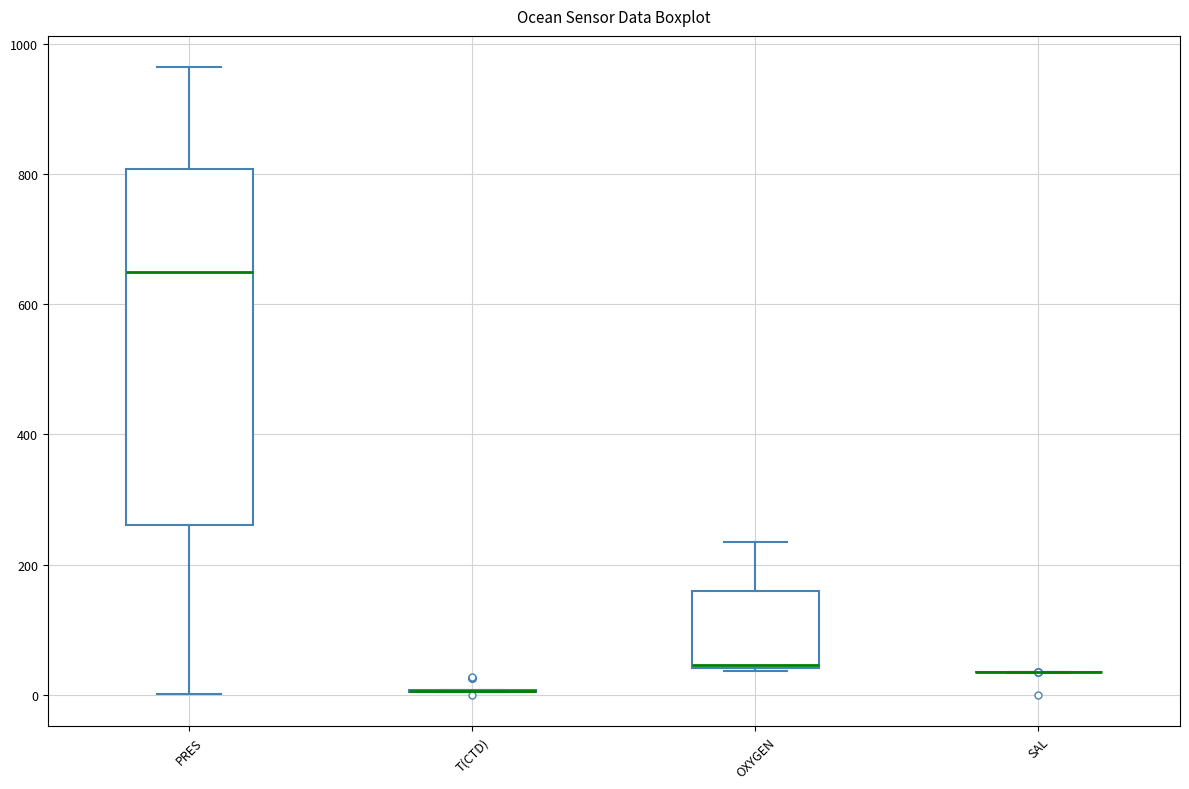

Reading left to right, read every box against the y-axis: the position of its median line, the range the box covers, and the ends of its whiskers. The values are not printed on the chart, so give them approximately, as read against the axis.

PRES: median 640, box 260 to 800, whiskers 0 to 960
T(CTD): box collapsed to a line at 0, whiskers 0 to 0
OXYGEN: median 40, box 40 to 160, whiskers 40 to 240
SAL: box collapsed to a line at 40, whiskers 40 to 40